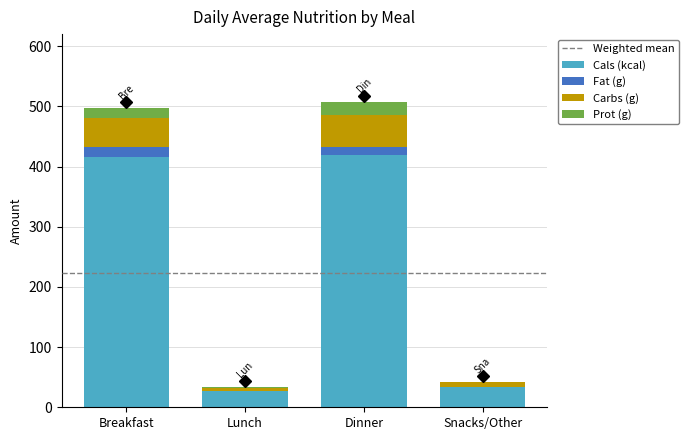

What is the highest value of the Cals (kcal) series?

419.0